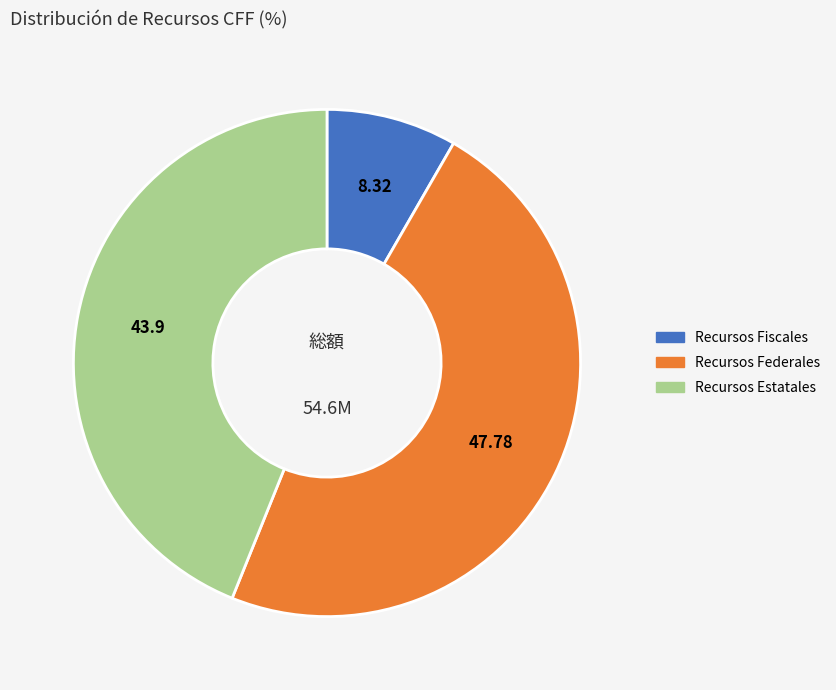

Rank the categories by value from lowest to highest.

Recursos Fiscales, Recursos Estatales, Recursos Federales